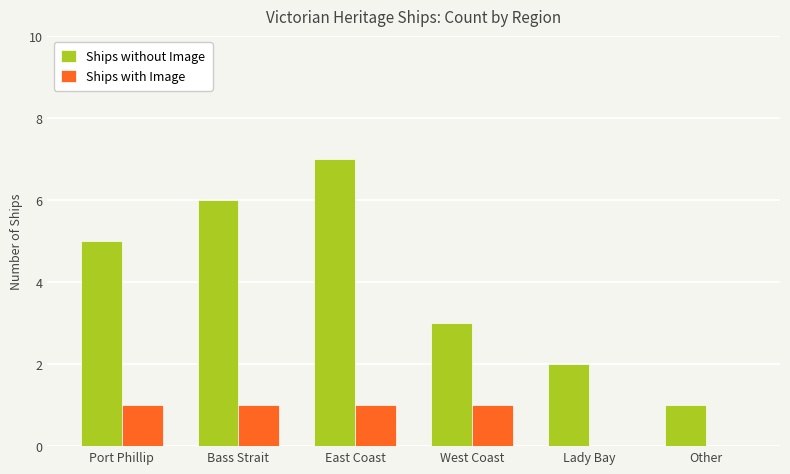

Count the number of data series in this chart.

2